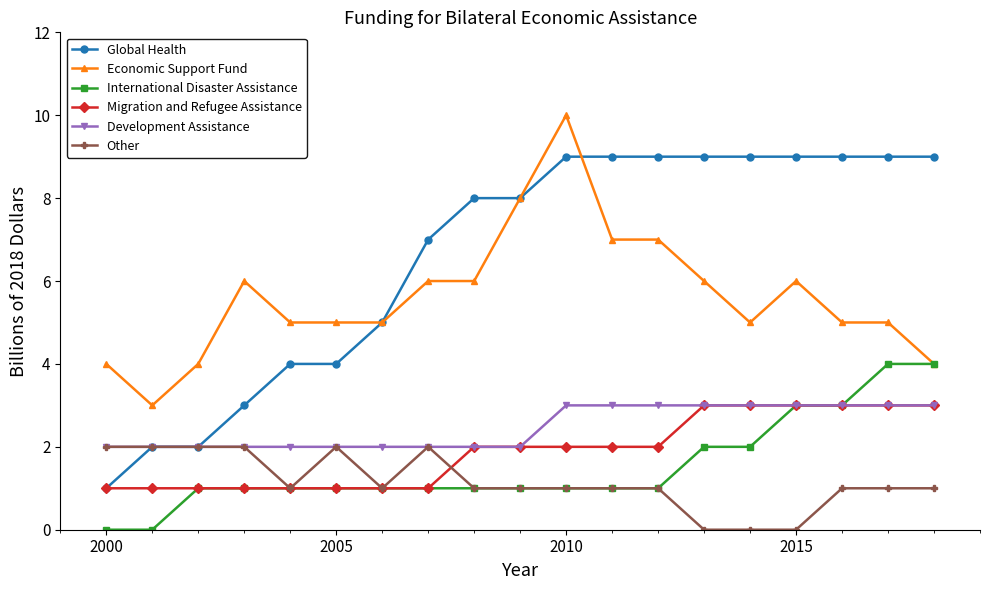

Which series has the largest total across all categories?

Global Health